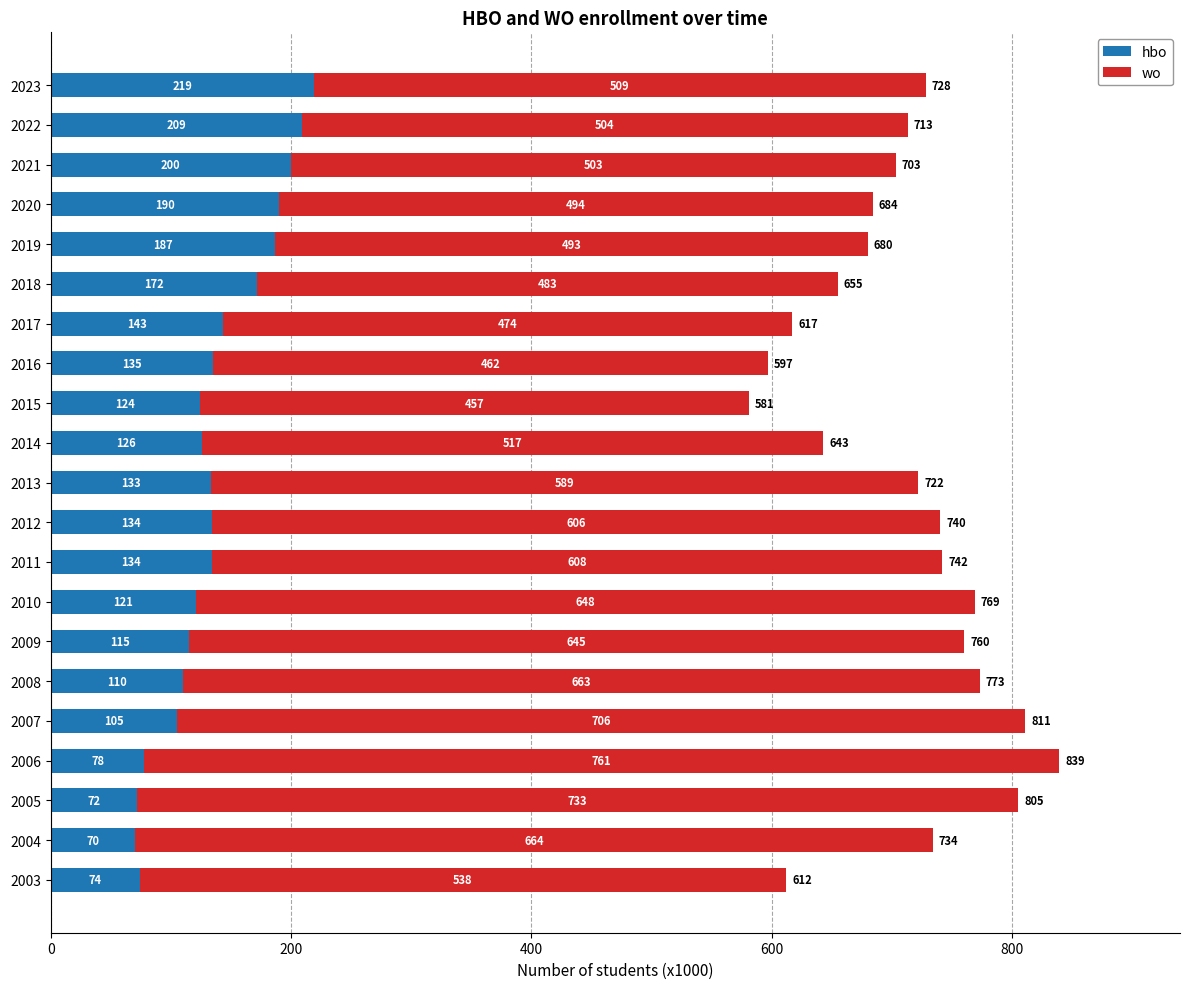

What is the difference between the hbo values at 2008 and 2021?

90